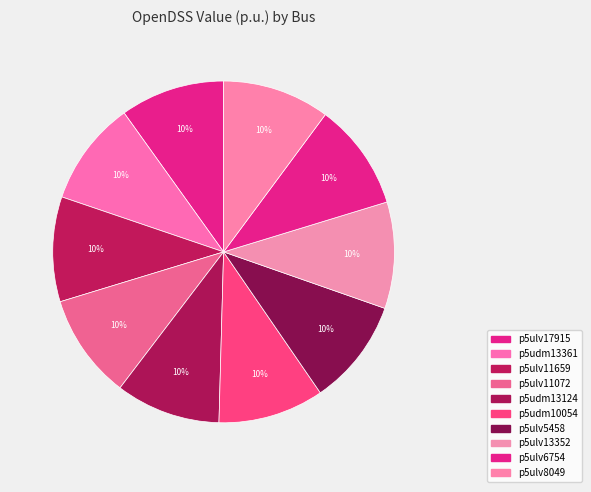

How many segments does this pie chart have?

10